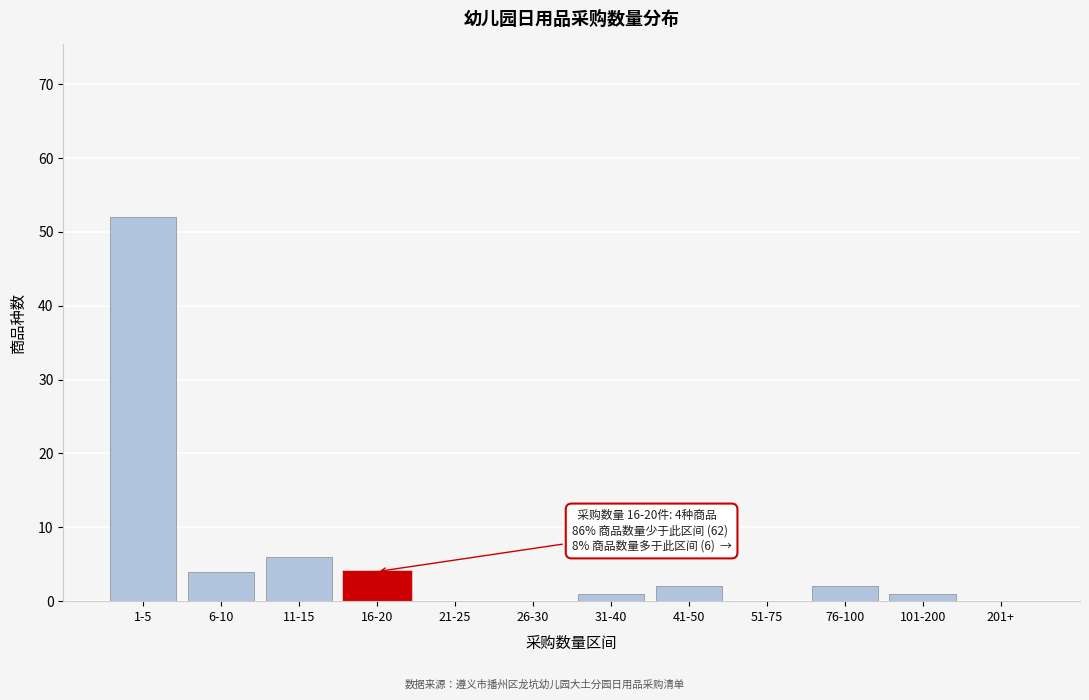

Reading left to right, list all the values displayed in this chart.

1-5=52	6-10=4	11-15=6	16-20=4	21-25=0	26-30=0	31-40=1	41-50=2	51-75=0	76-100=2	101-200=1	201+=0